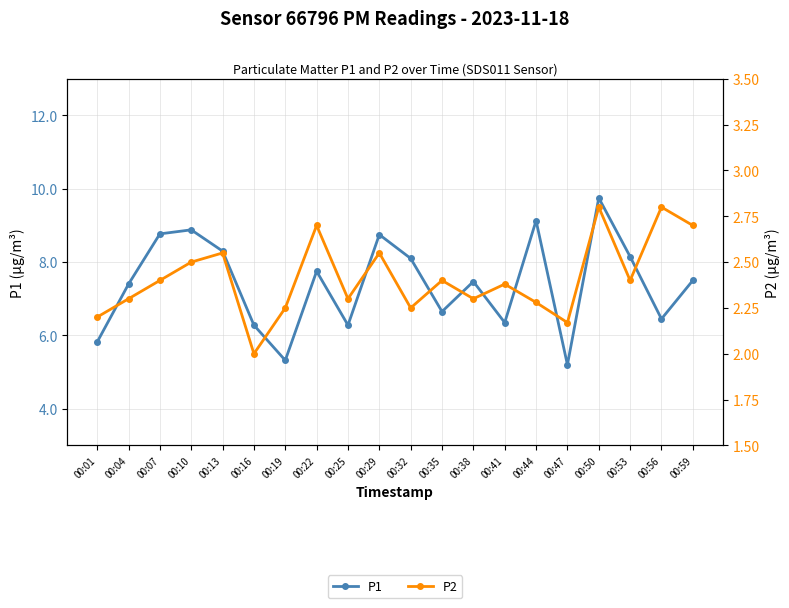

Does the chart have visible grid lines?

Yes